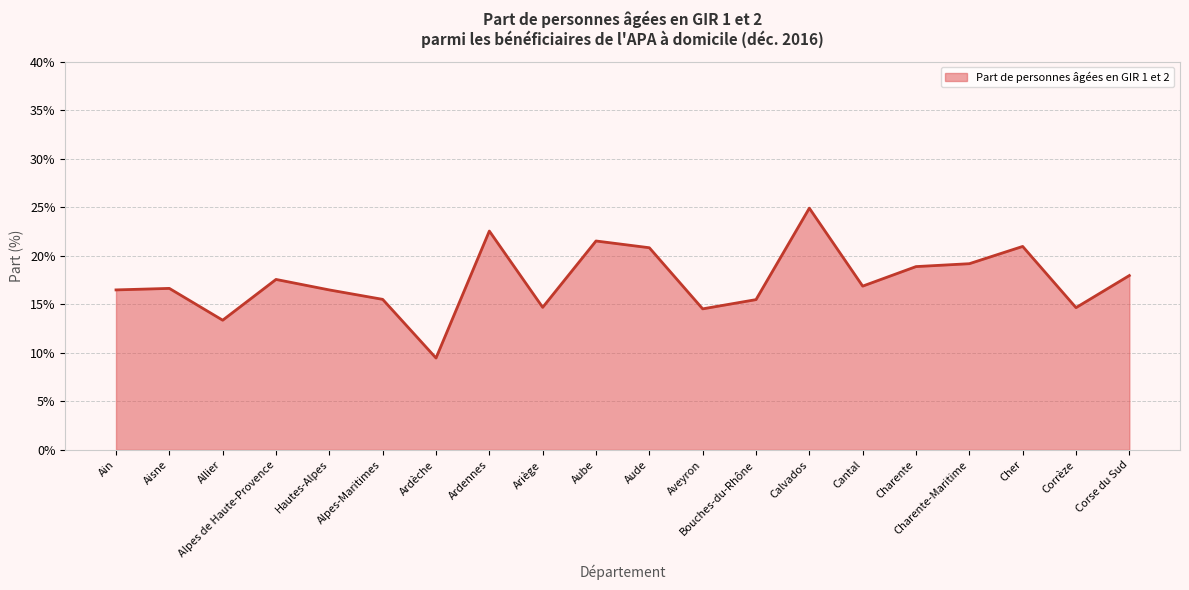

Rank the categories by value from lowest to highest.

Ardèche, Allier, Aveyron, Corrèze, Ariège, Bouches-du-Rhône, Alpes-Maritimes, Hautes-Alpes, Ain, Aisne, Cantal, Alpes de Haute-Provence, Corse du Sud, Charente, Charente-Maritime, Aude, Cher, Aube, Ardennes, Calvados